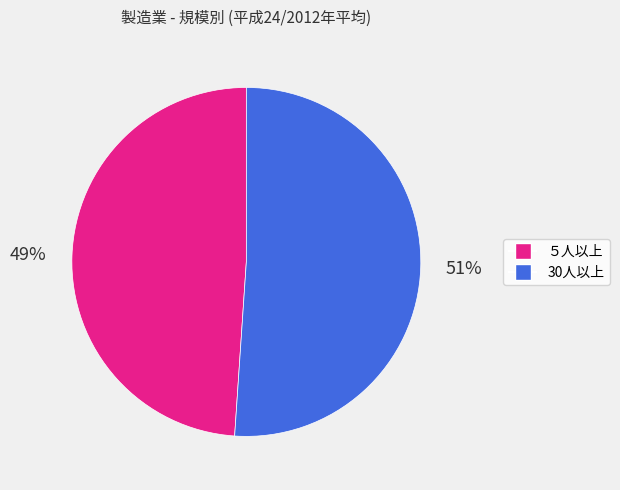

To the nearest percent, what portion does ５人以上 represent?

49%